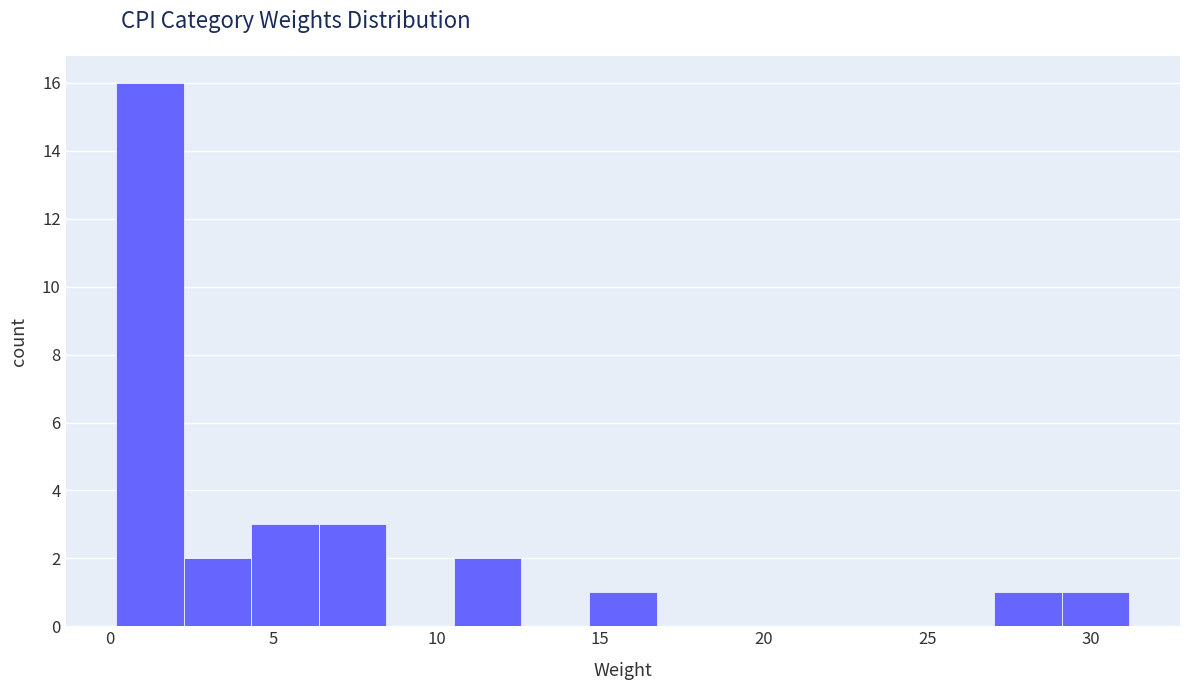

What is the height of the bar covering 14.5 to 16.5 on the x-axis? Neither the bar edges nor the heights are printed on the chart, so give them approximately, as read against the axes.

1